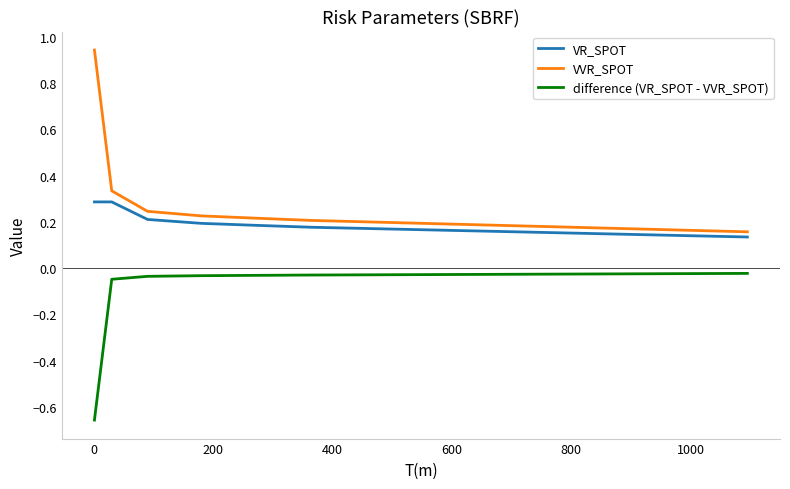

Rank the series by their average value, from highest to lowest.

VVR_SPOT, VR_SPOT, difference (VR_SPOT - VVR_SPOT)